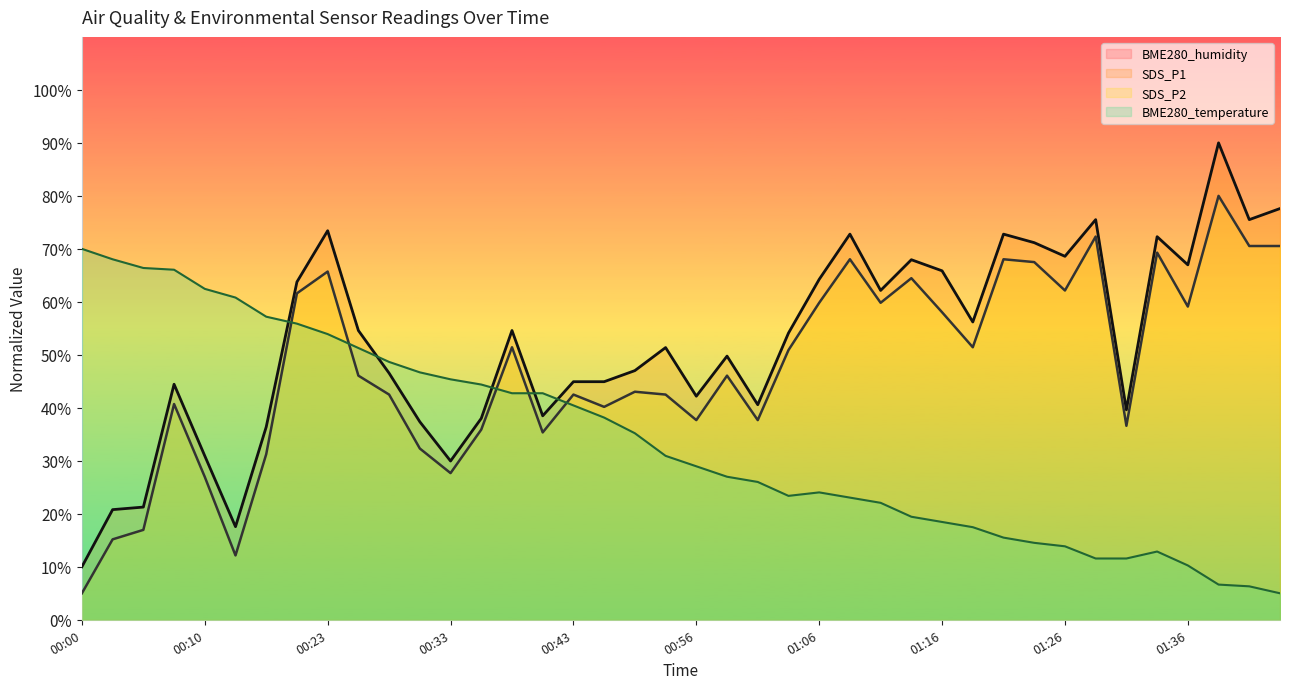

Reading right to left, what are all the values shown in this chart?

SDS_P1: 77.6	75.5	90.0	67.0	72.3	39.6	75.5	68.6	71.2	72.8	56.2	65.9	67.9	62.2	72.8	64.2	54.1	40.6	49.8	42.2	51.4	47.0	44.9	44.9	38.5	54.6	38.0	30.0	37.4	46.5	54.6	73.4	63.8	36.4	17.6	30.9	44.4	21.3	20.8	10.0
SDS_P2: 70.5	70.5	80.0	59.1	69.3	36.6	72.3	62.1	67.5	68.0	51.4	58.0	64.5	59.8	68.0	59.8	50.9	37.7	46.1	37.7	42.5	43.0	40.2	42.5	35.4	51.4	35.9	27.7	32.3	42.5	46.1	65.7	61.6	31.3	12.1	27.0	40.7	17.0	15.2	5.0
BME280_temperature: 5.0	6.3	6.6	10.3	12.9	11.6	11.6	13.9	14.5	15.5	17.5	18.5	19.4	22.1	23.1	24.0	23.4	26.0	27.0	29.0	30.9	35.2	38.2	40.5	42.8	42.8	44.4	45.4	46.7	48.7	51.3	53.9	55.9	57.2	60.8	62.4	66.1	66.4	68.0	70.0